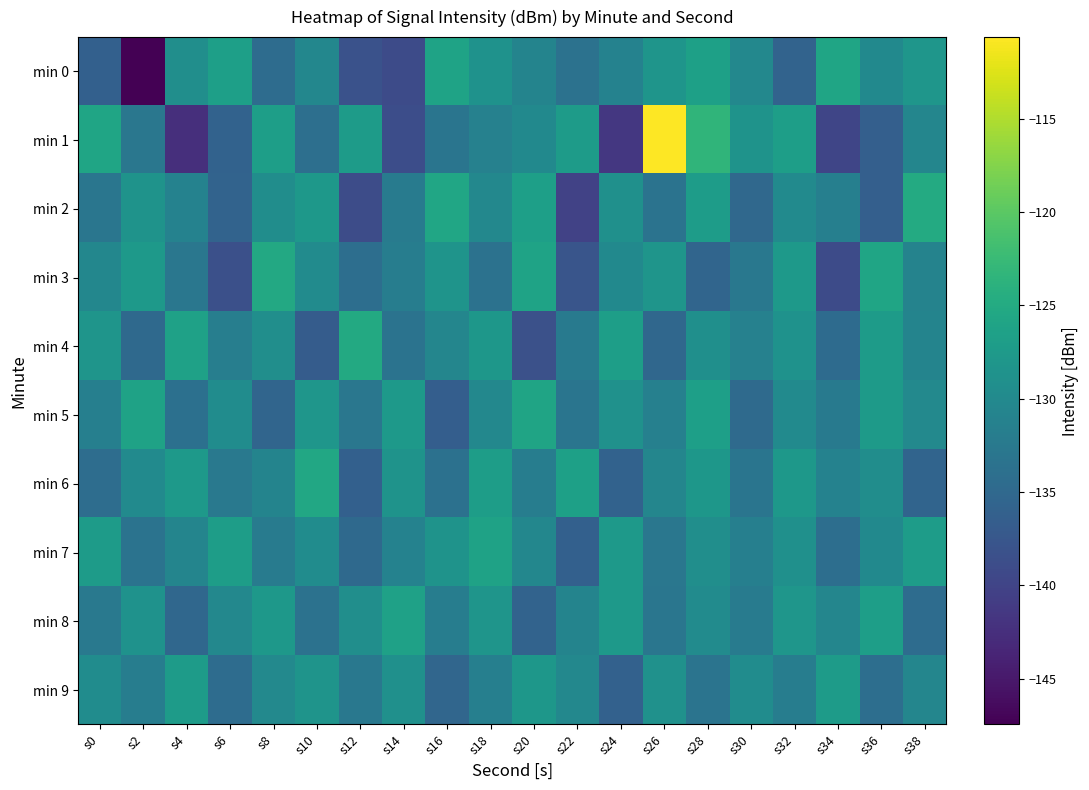

What is the difference between the highest and lowest values at s18?

7.4